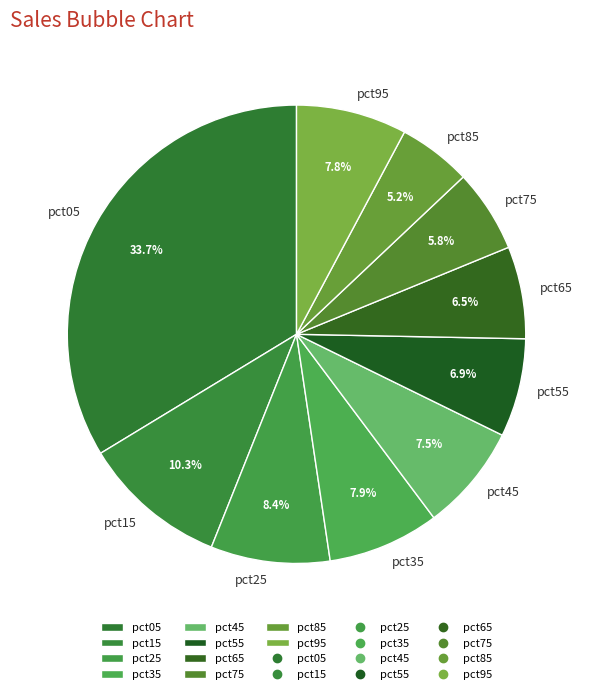

What percentage is NOT represented by pct35?

92.1%